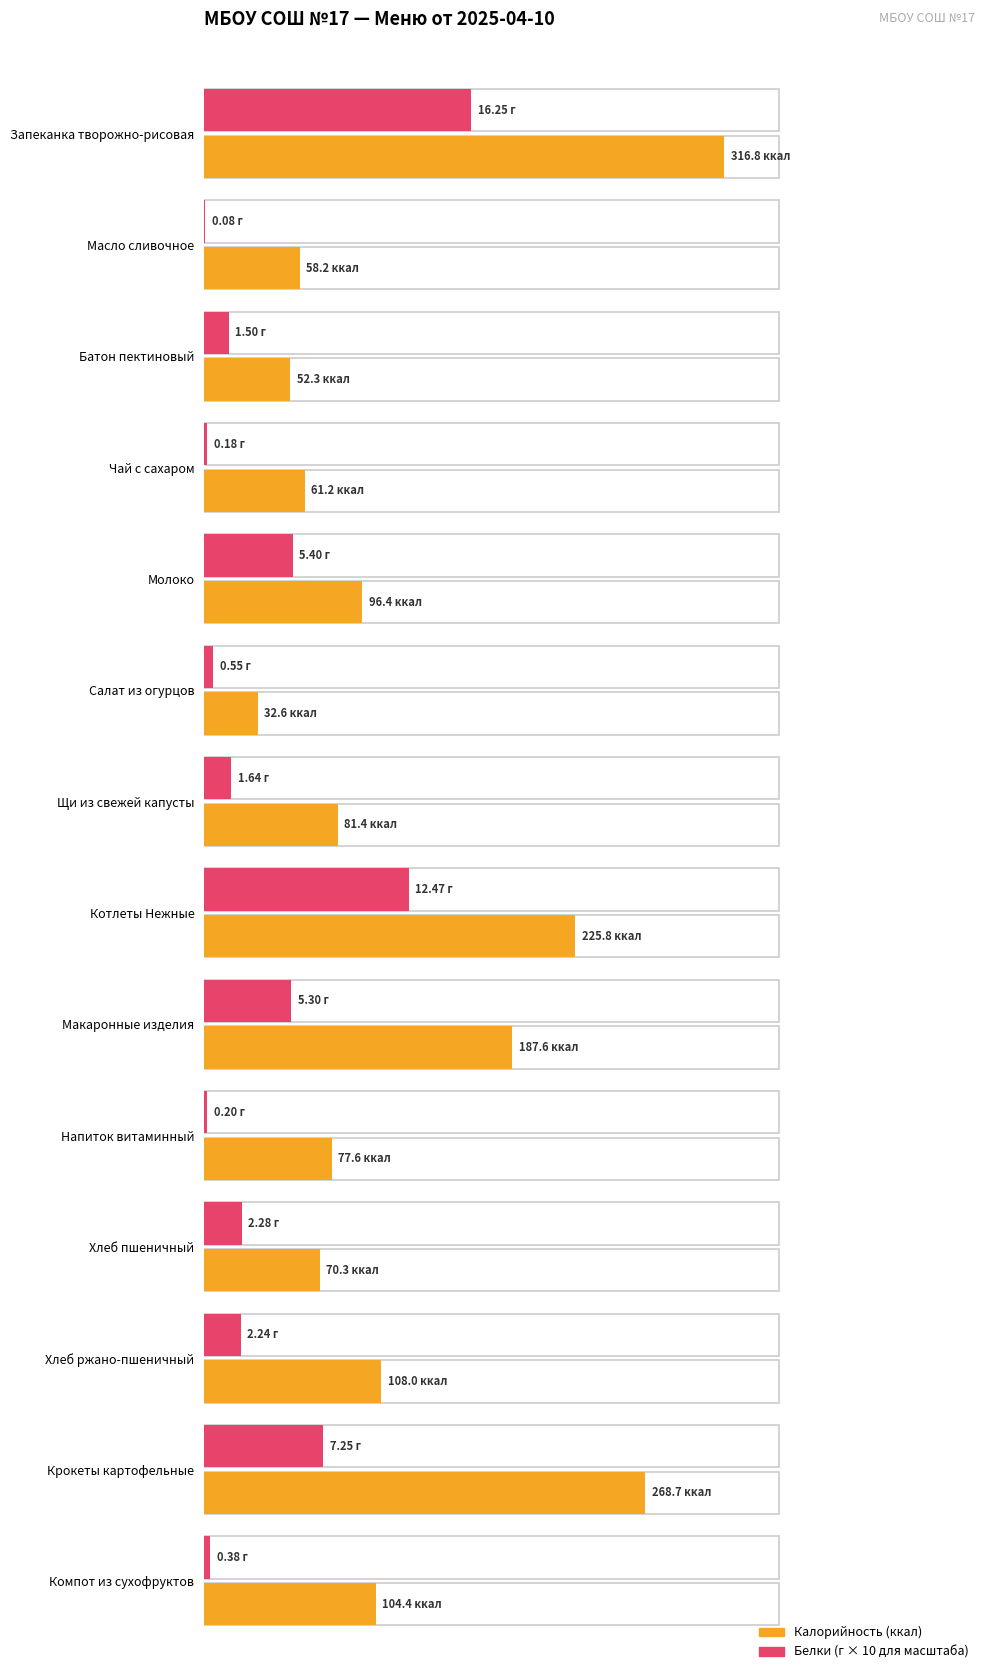

True or false: Калорийность has a value of 53.2 at Молоко.

False